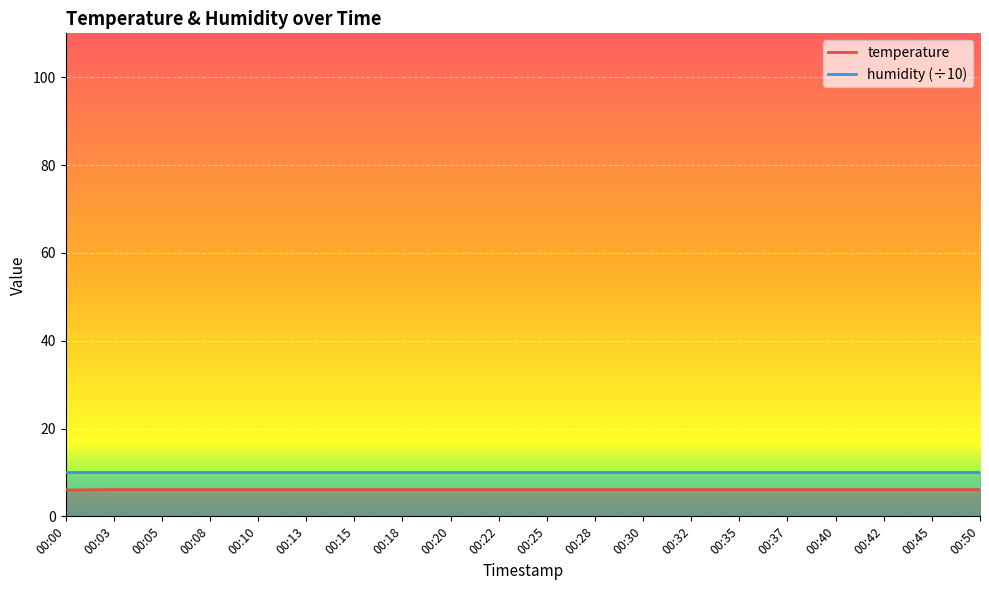

What is the sum of the values at 00:18 and 00:25?

12.2